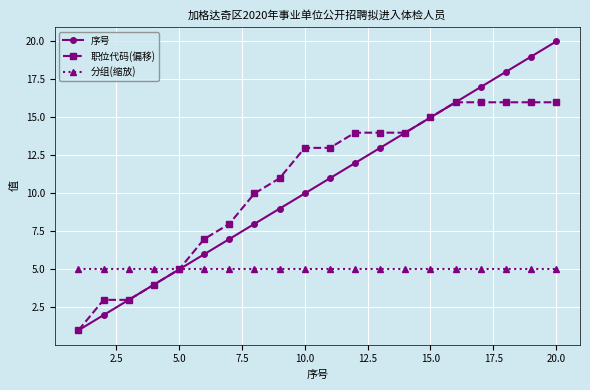

True or false: 序号 has more than 0 interior local peaks.

False